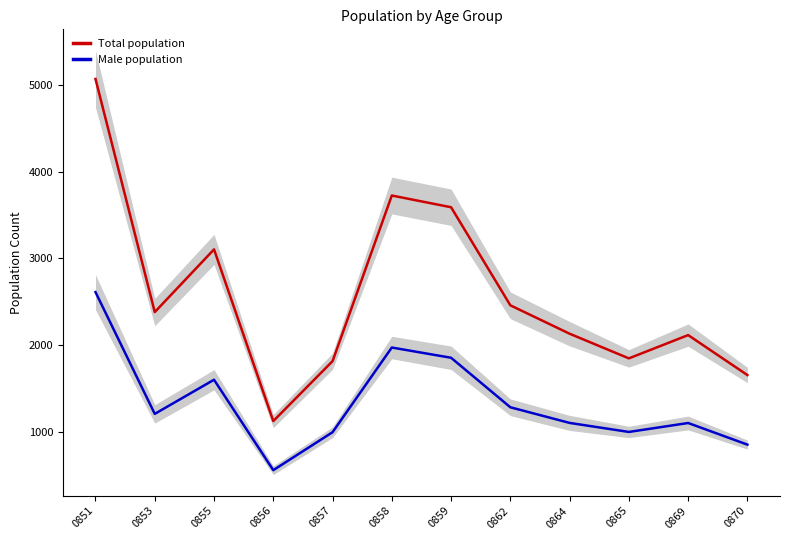

What is the greatest value displayed?

5066